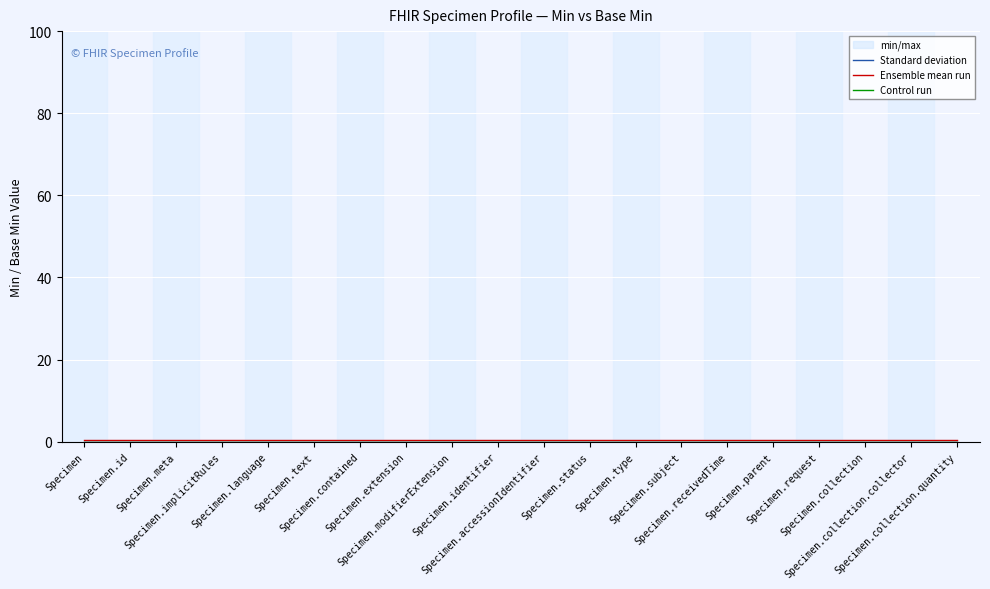

Is the value of Control run at Specimen.extension greater than the value of Ensemble mean run at Specimen?

No